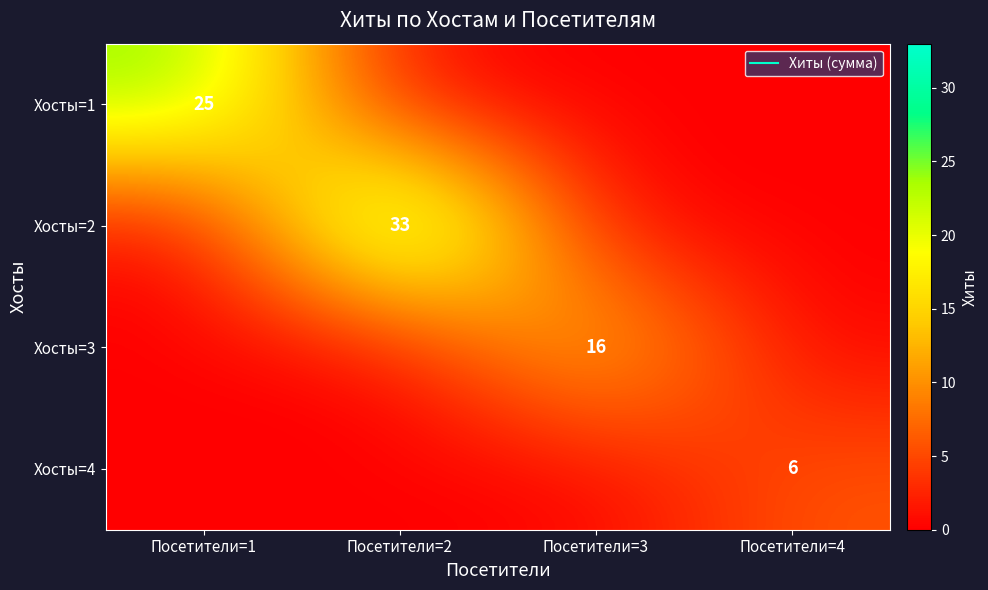

What is the sum of all Хосты=4 values?

6